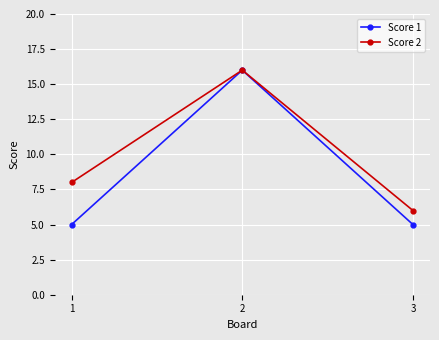

True or false: Score 1 has a value of 22 at 2.

False